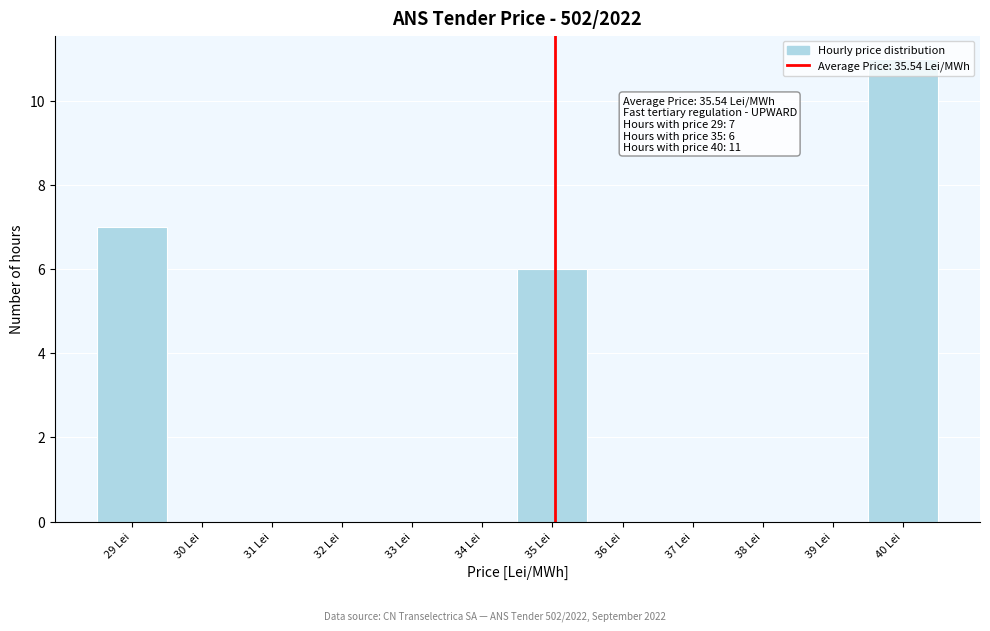

What is the sum of all values?

24